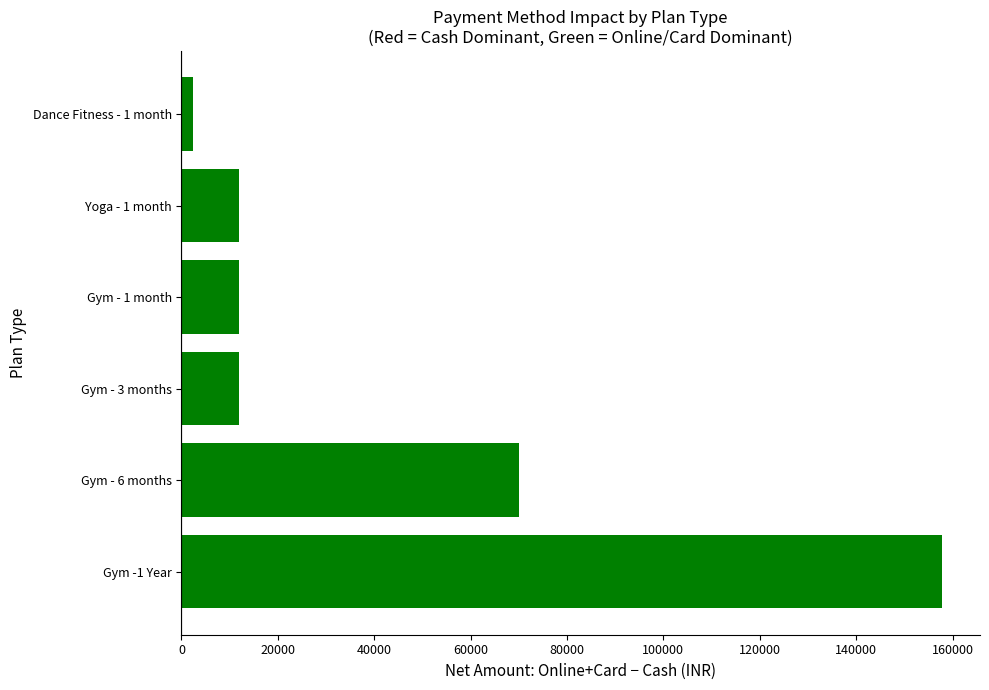

Which has a higher value, Gym - 6 months or Yoga - 1 month?

Gym - 6 months